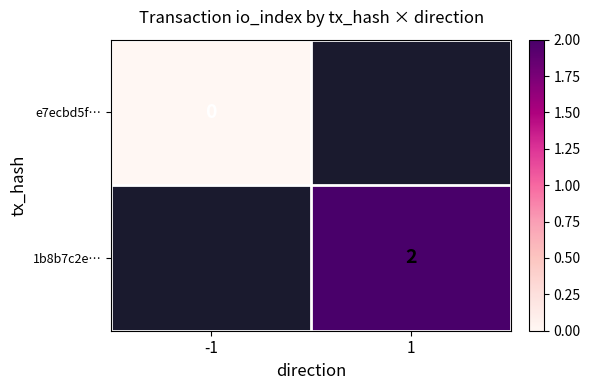

The 1b8b7c2e… series shows 0.5 at 1. True or false?

False